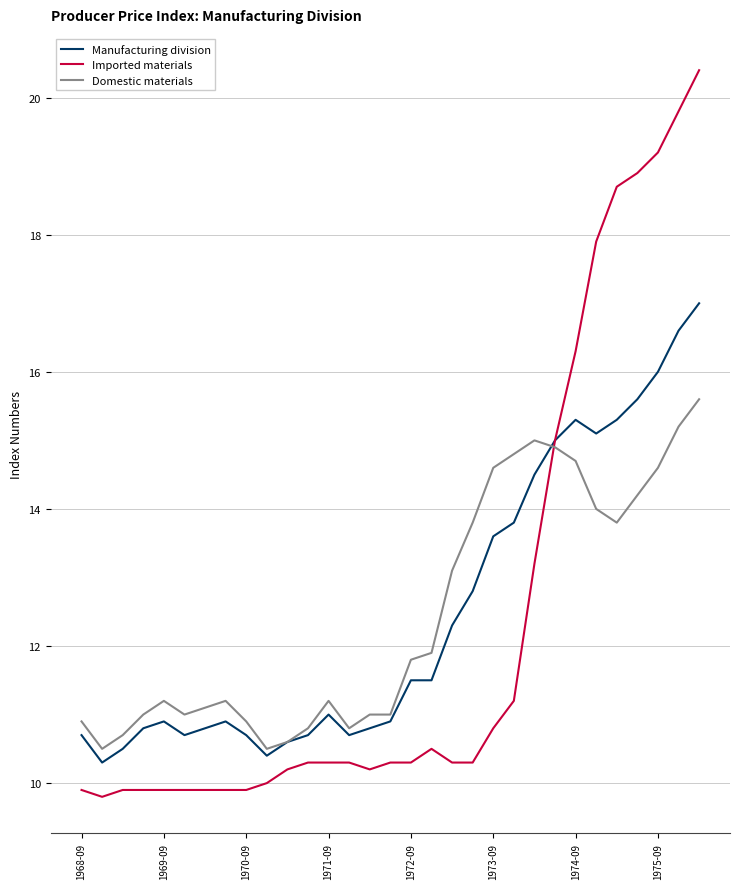

Which series has the largest range (max minus min)?

Imported materials